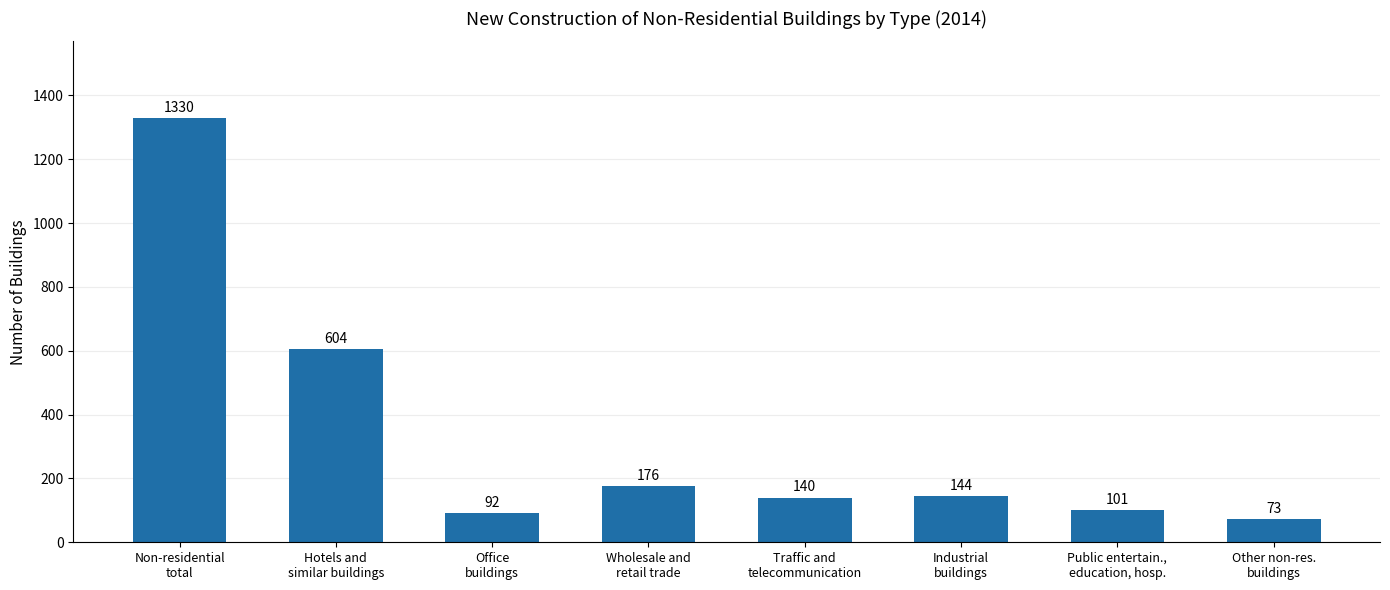

At which category does the chart reach its minimum across all series?

Other non-res.
buildings